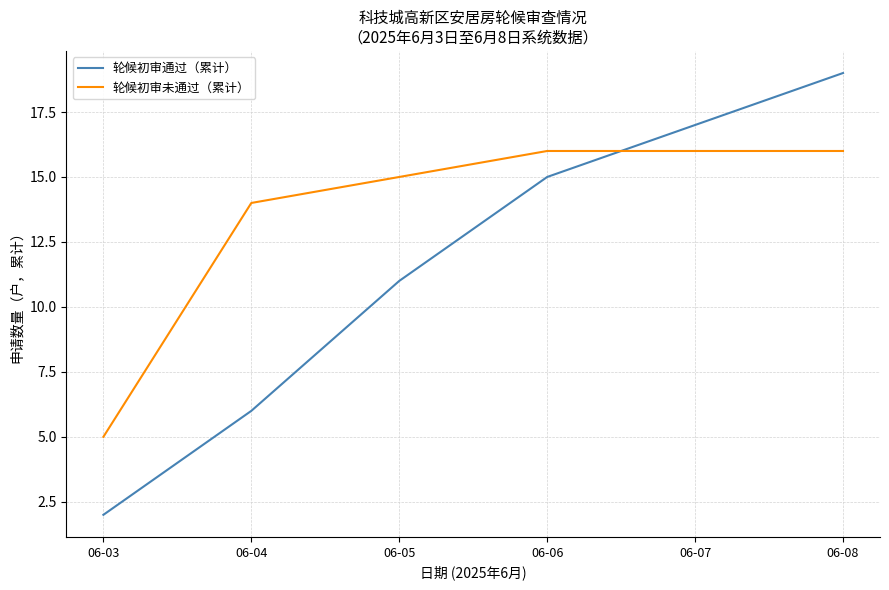

What is the average value of the 轮候初审未通过（累计） series?

14